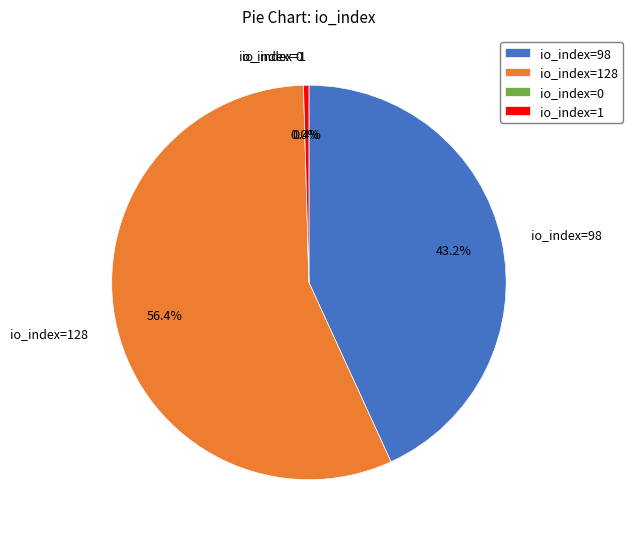

Is there a majority slice in this chart?

Yes